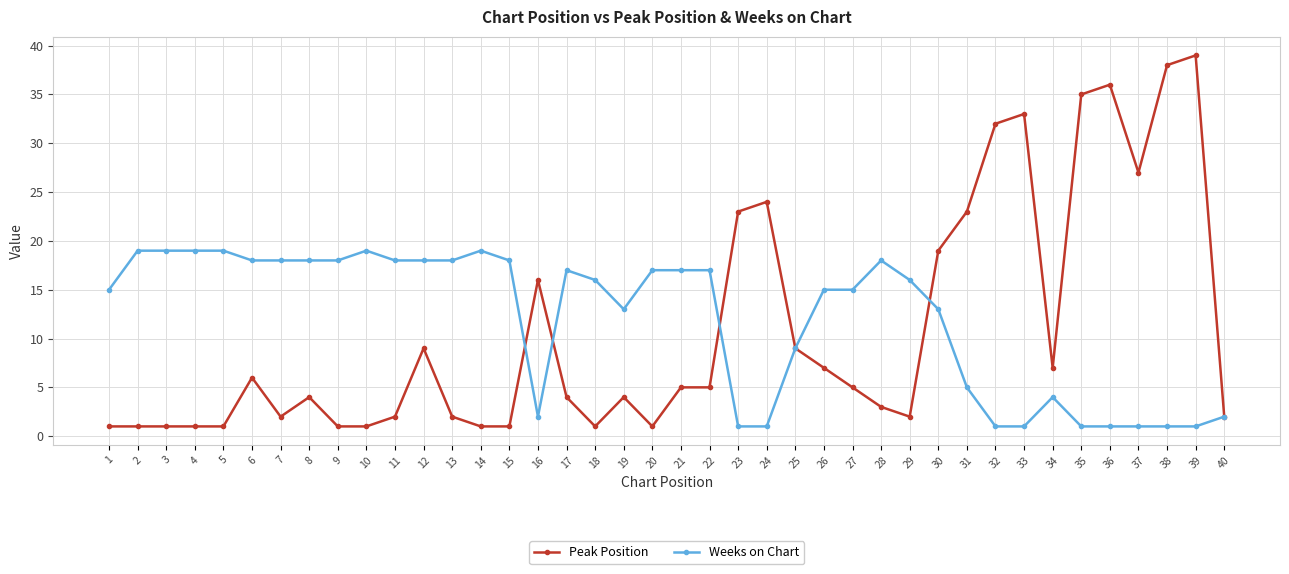

At which label does Peak Position reach its peak?

39